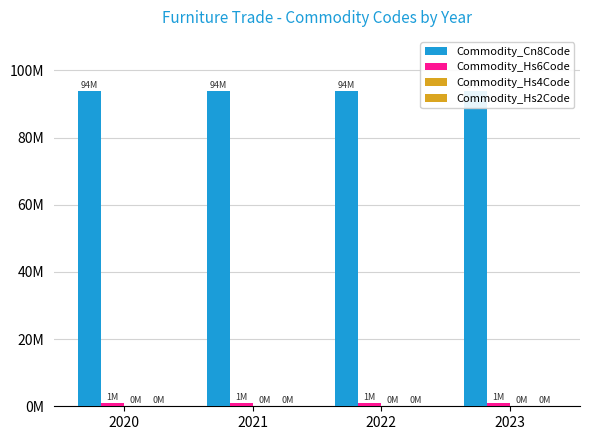

How many series are shown in this chart?

4